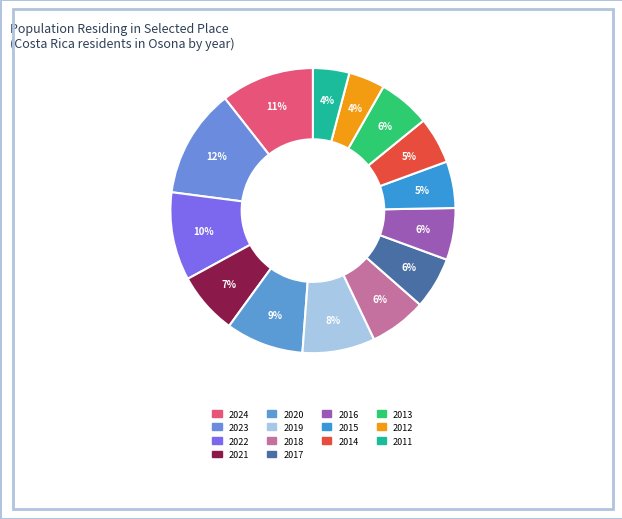

How many slices are in this pie chart?

14